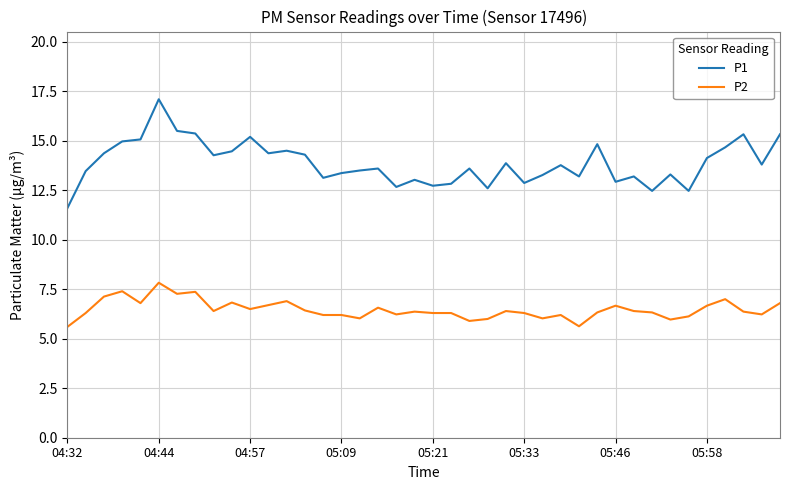

What is the difference between the maximum and minimum values in the P2 series?

2.2